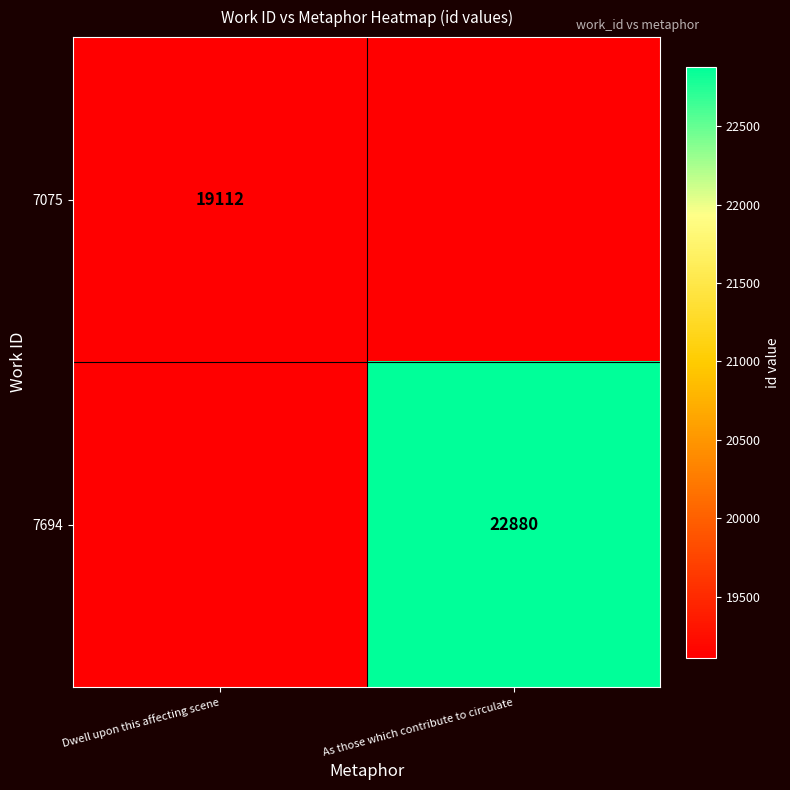

Is it true that 7075 equals 19112 at Dwell upon this affecting scene?

True